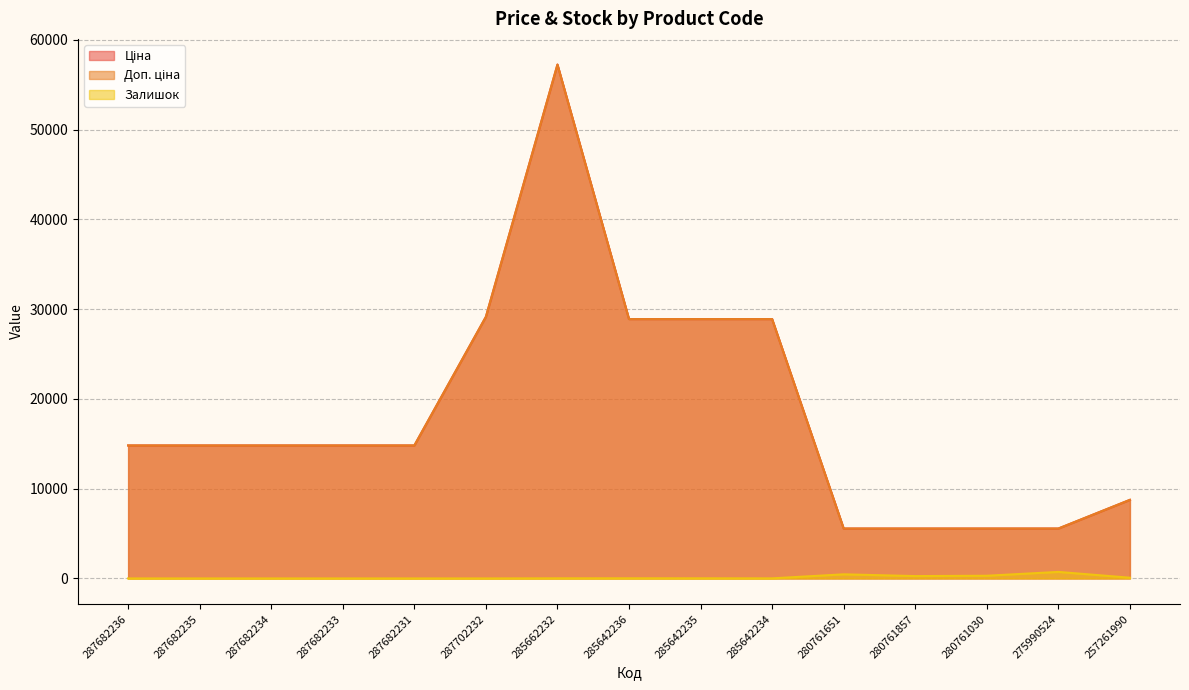

At which category does Ціна reach its first local peak?

285662232